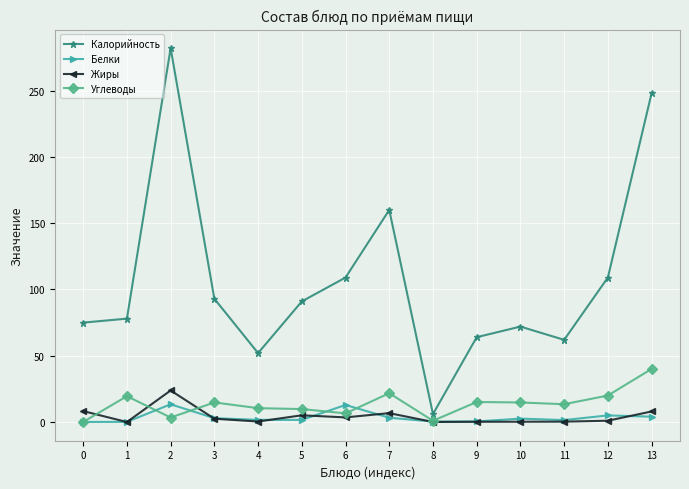

What is the maximum value for Калорийность?

282.0